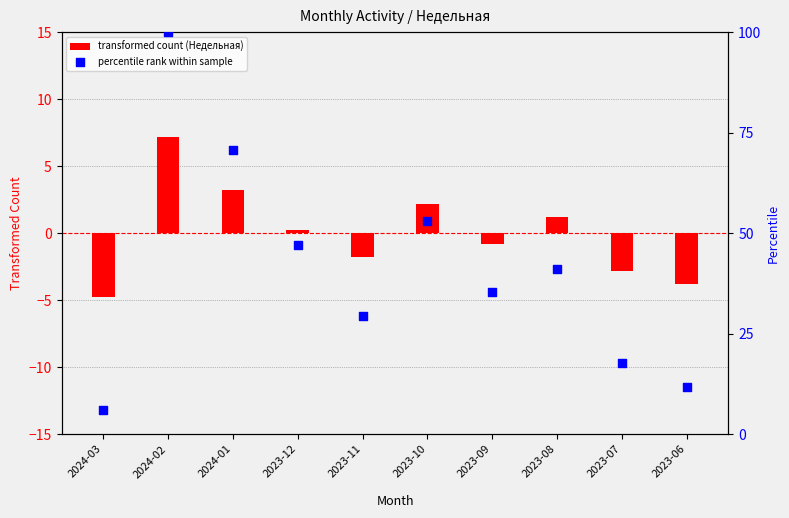

What are all the series names shown in the legend?

transformed count (Недельная), percentile rank within sample